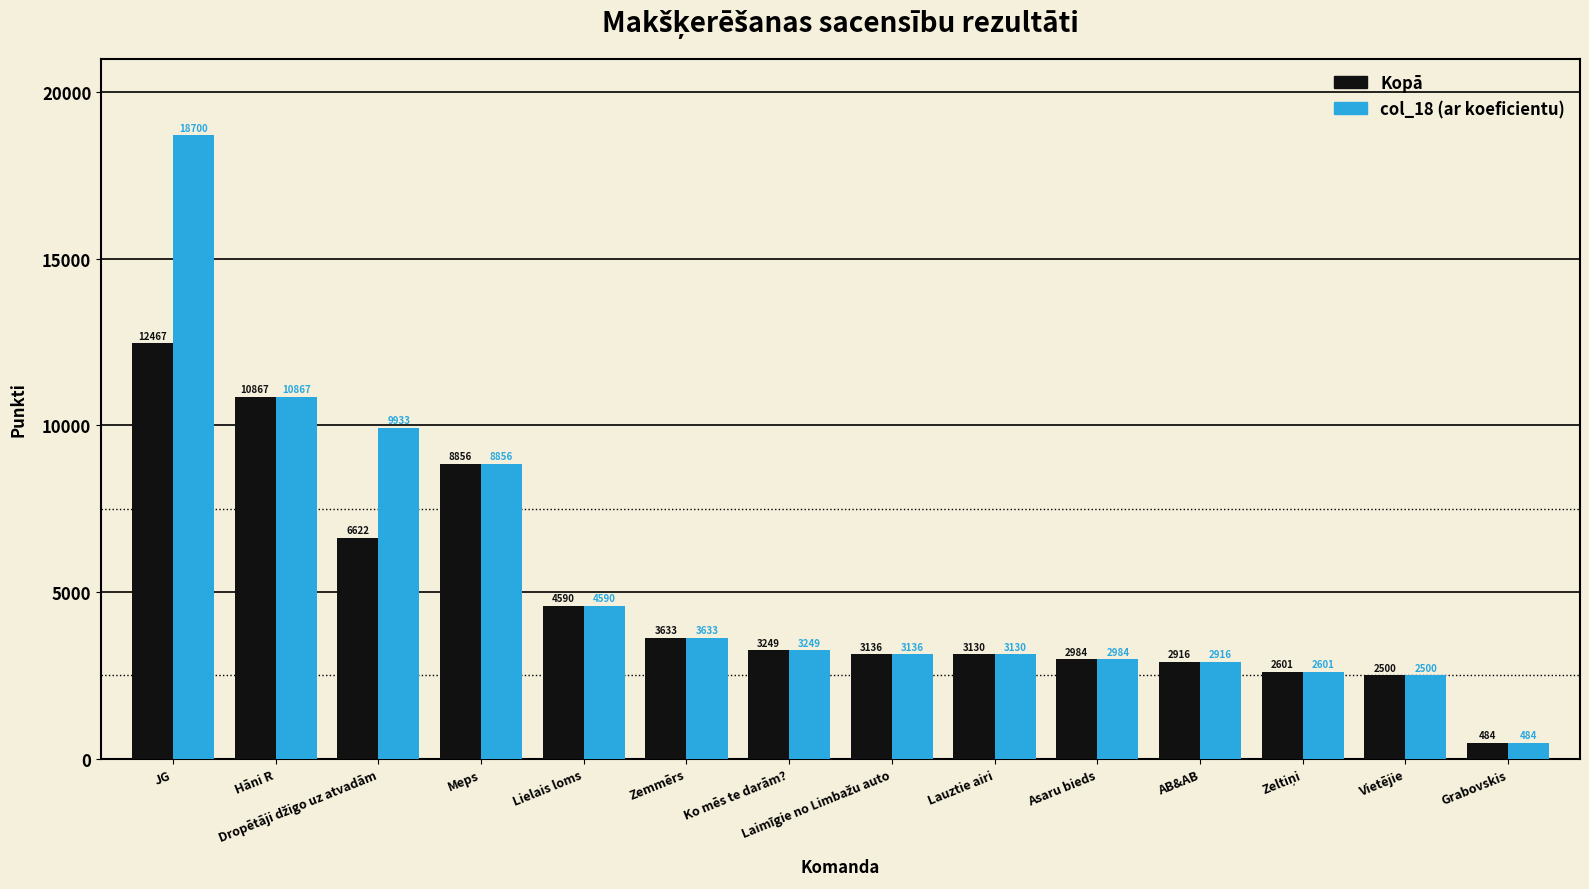

What is the total value across all series at Asaru bieds?

5968.0